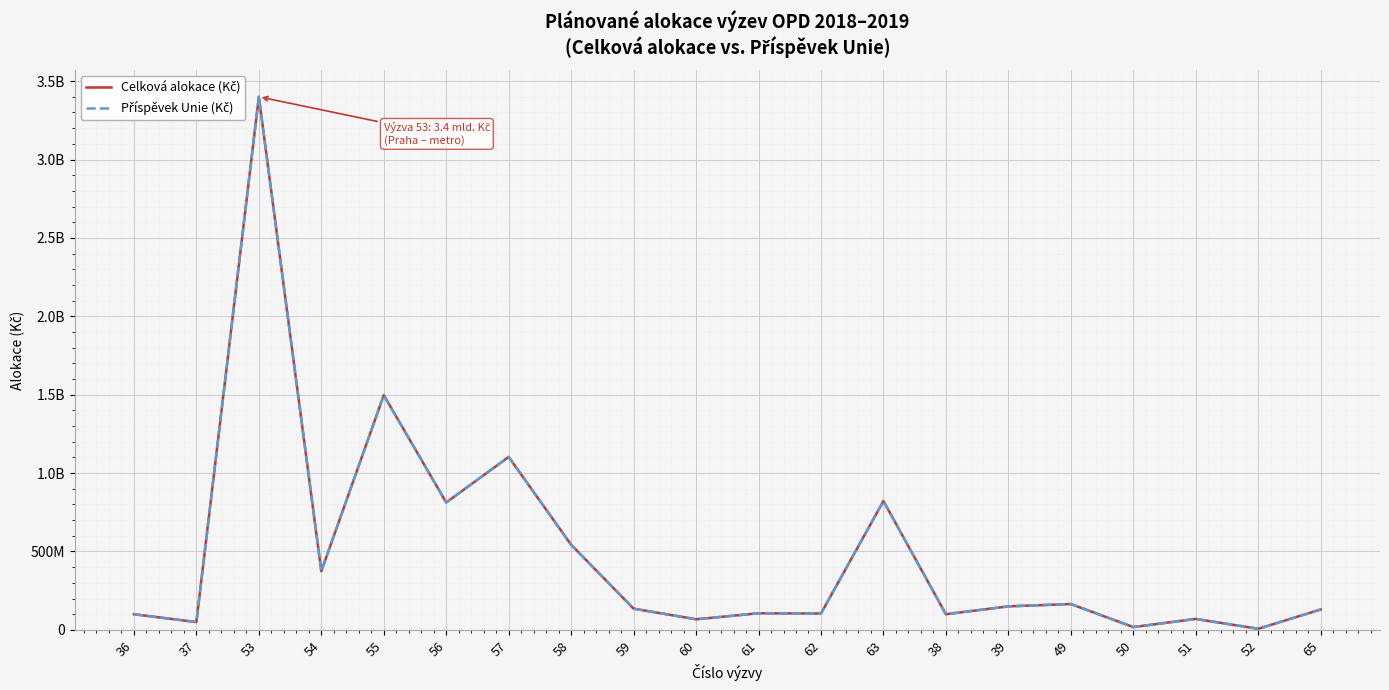

What is the difference between the second highest and minimum values in the Celková alokace (Kč) series?

1490237769